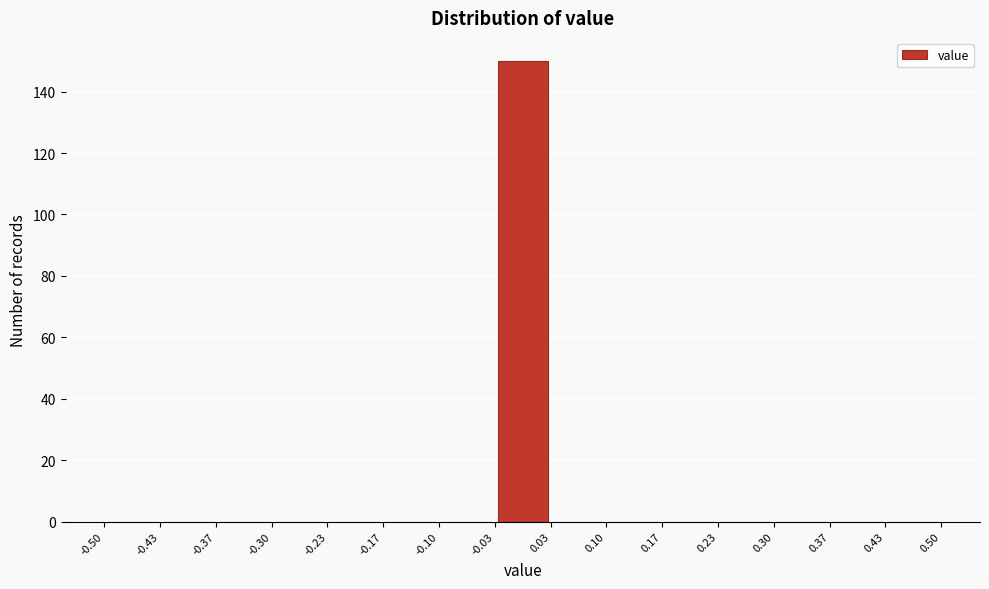

Reading left to right, list every bar in this chart as the range it spans on the x-axis followed by its height. The values are not printed on the chart, so give them approximately, as read against the axis.

-0.50 to -0.43: 0
-0.43 to -0.37: 0
-0.37 to -0.30: 0
-0.30 to -0.23: 0
-0.23 to -0.17: 0
-0.17 to -0.10: 0
-0.10 to -0.03: 0
-0.03 to 0.03: 150
0.03 to 0.10: 0
0.10 to 0.17: 0
0.17 to 0.23: 0
0.23 to 0.30: 0
0.30 to 0.37: 0
0.37 to 0.43: 0
0.43 to 0.50: 0